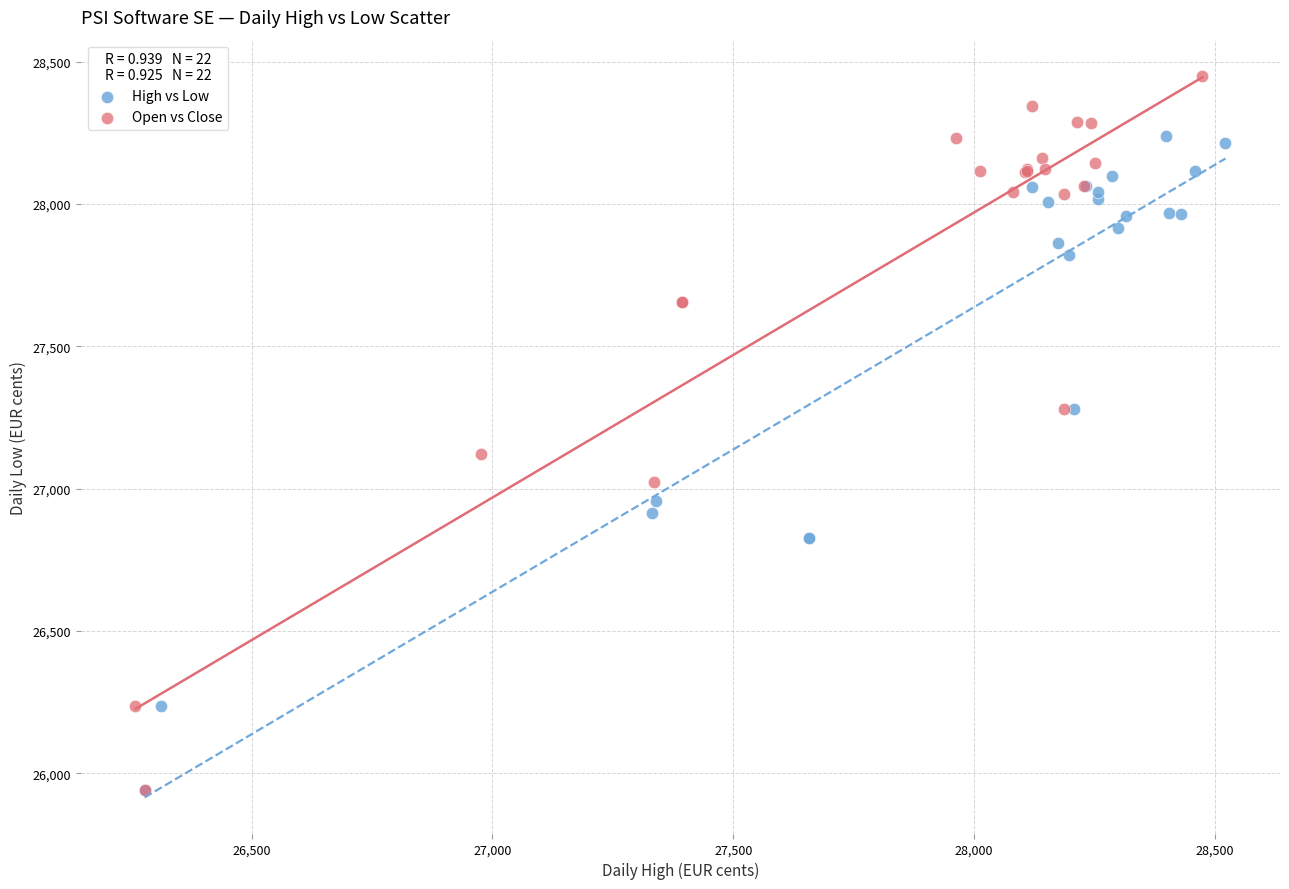

Which series contains the highest Y value?

Open vs Close